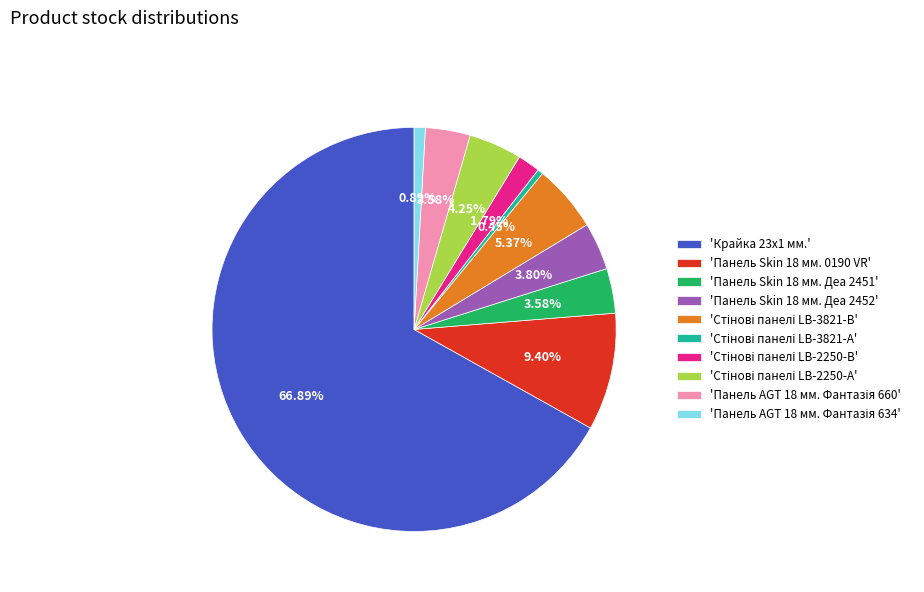

How many segments does this pie chart have?

10